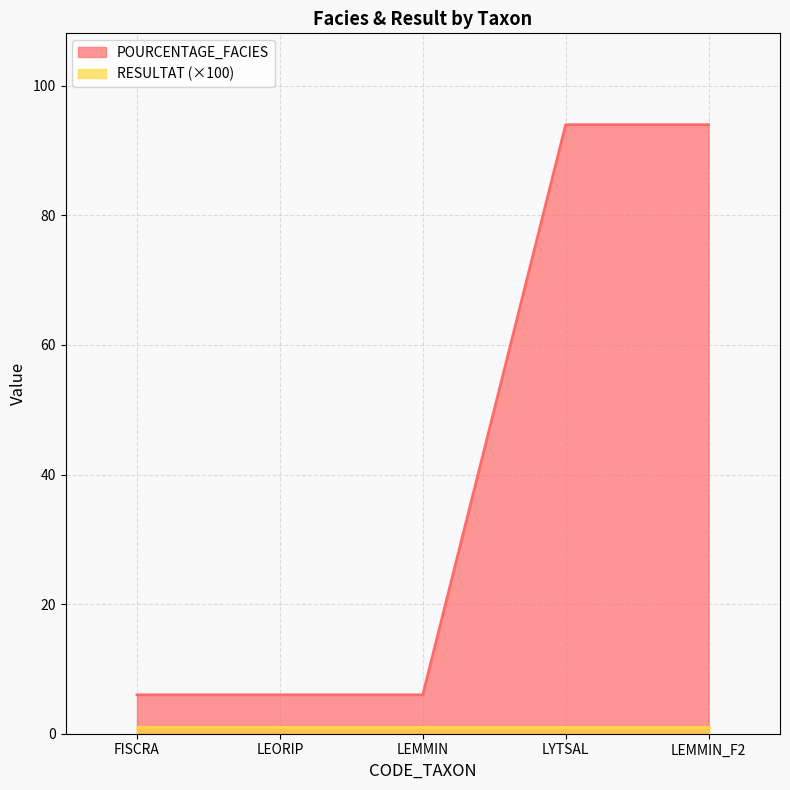

What is the difference between the maximum and second lowest values?

88